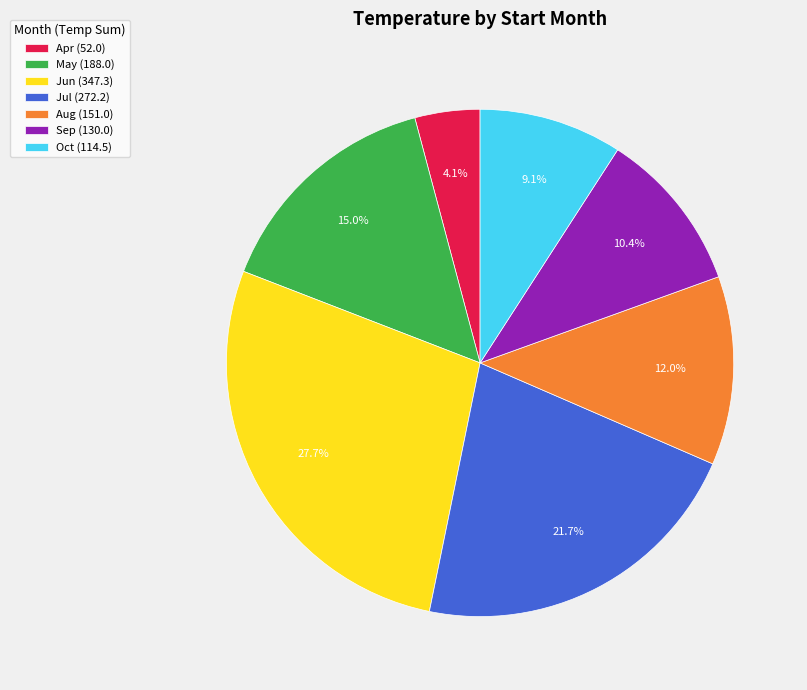

How many slices are in this pie chart?

7